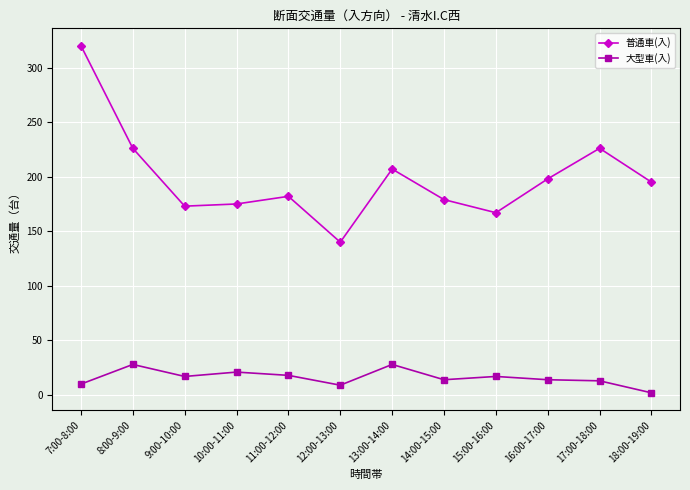

At how many categories does at least one series exceed 184?

6